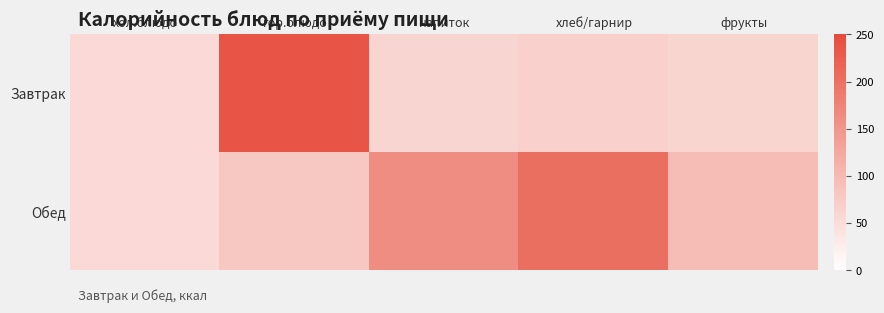

At which category is the sum across all series the highest?

гор.блюдо